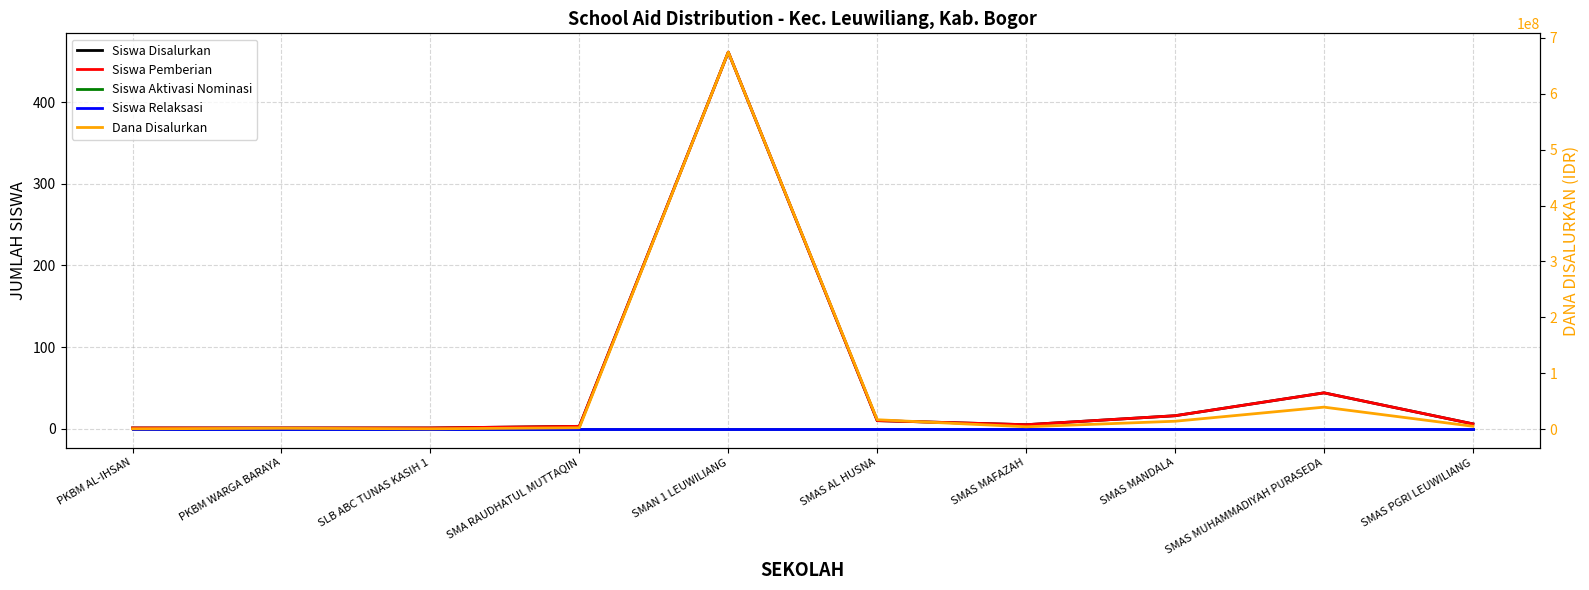

Reading left to right, extract all data points from this chart.

Siswa Disalurkan: 1	1	1	3	461	10	5	16	44	6
Siswa Pemberian: 1	1	1	3	461	10	5	16	44	6
Siswa Aktivasi Nominasi: 0	0	0	0	0	0	0	0	0	0
Siswa Relaksasi: 0	0	0	0	0	0	0	0	0	0
Dana Disalurkan: 900000	1800000	900000	2700000	674100000	17100000	4500000	14400000	39600000	5400000